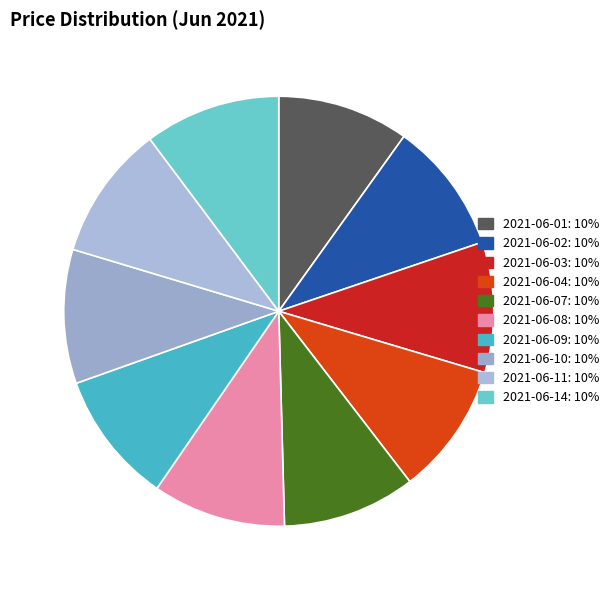

How many slices are in this pie chart?

10